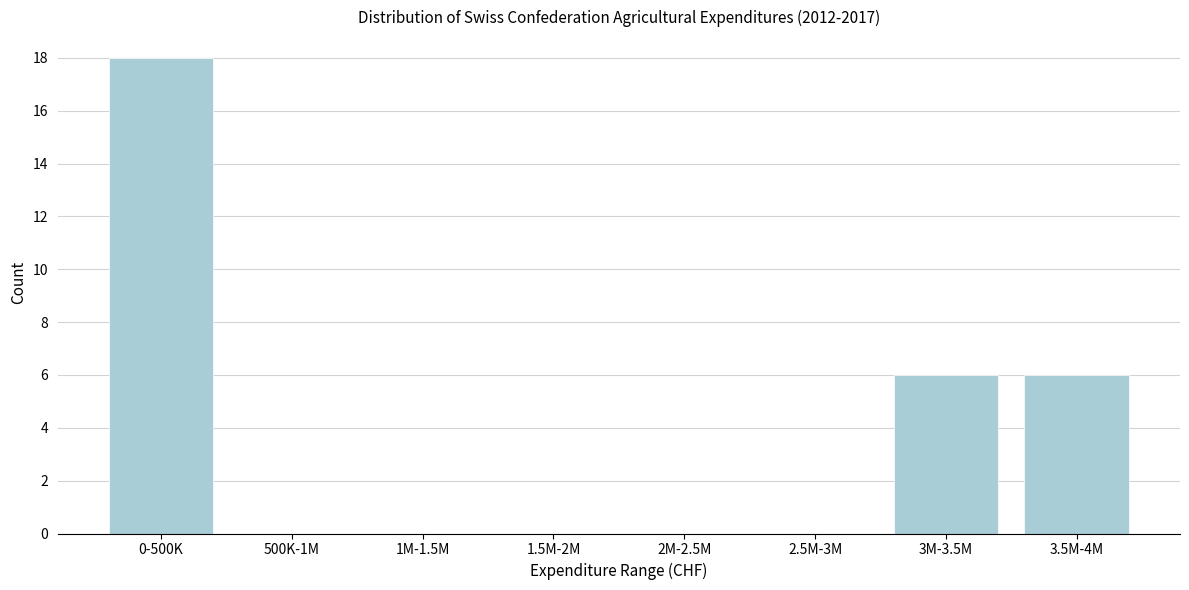

Reading left to right, list all the values displayed in this chart.

0-500K=18	500K-1M=0	1M-1.5M=0	1.5M-2M=0	2M-2.5M=0	2.5M-3M=0	3M-3.5M=6	3.5M-4M=6